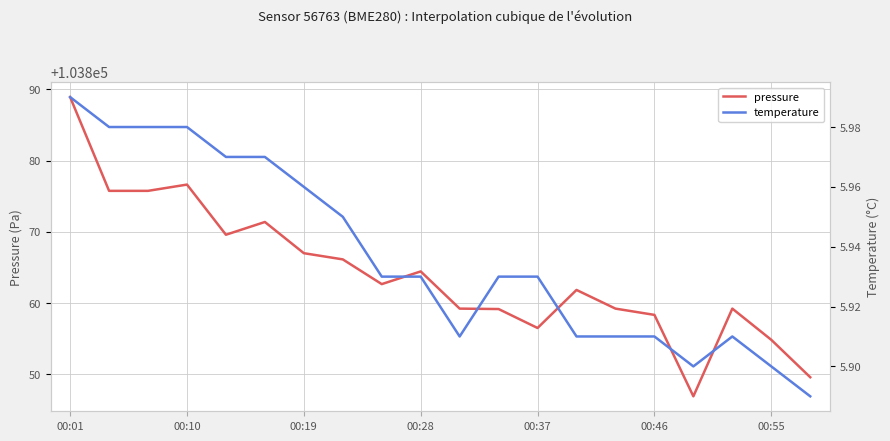

Which category has the highest value in the pressure series?

00:01